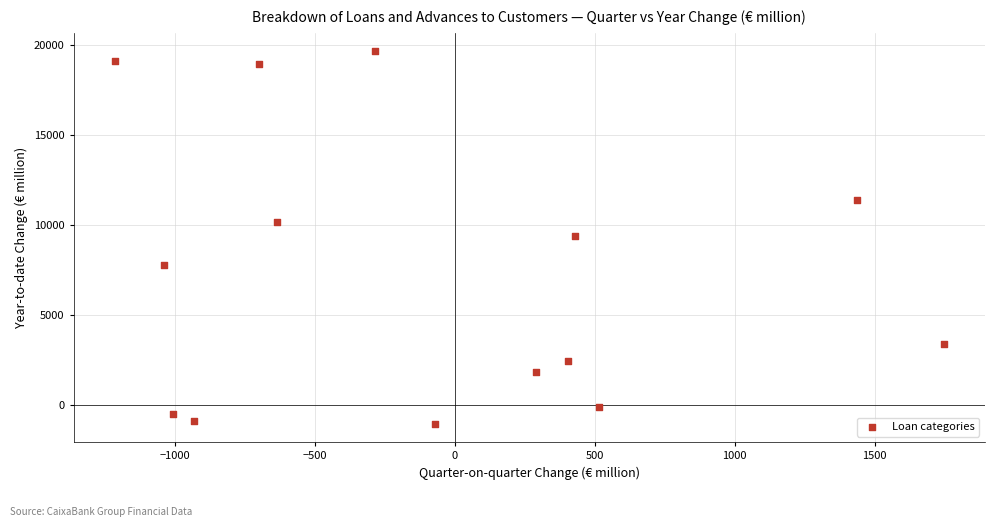

List the coordinates of all points as (Y, X) pairs, reading left to right.

(19094, -1215)  (7782, -1041)  (-498, -1007)  (-923, -933)  (18946, -702)  (10190, -637)  (19648, -287)  (-1043, -73)  (1820, 288)  (2408, 404)  (9402, 429)  (-148, 513)  (11368, 1435)  (3375, 1746)